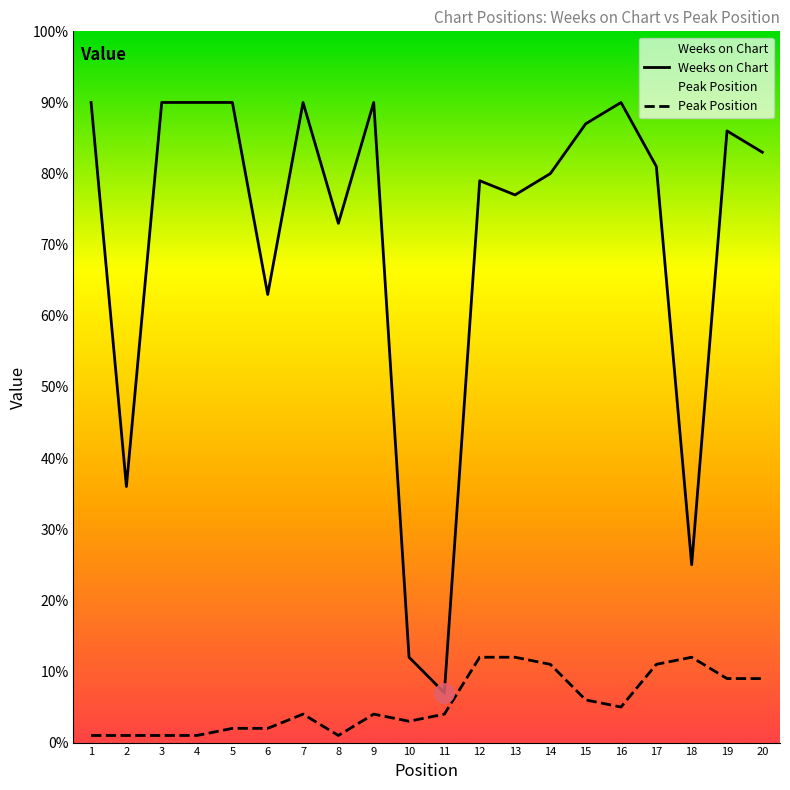

True or false: Peak Position and Weeks on Chart cross at least once.

False